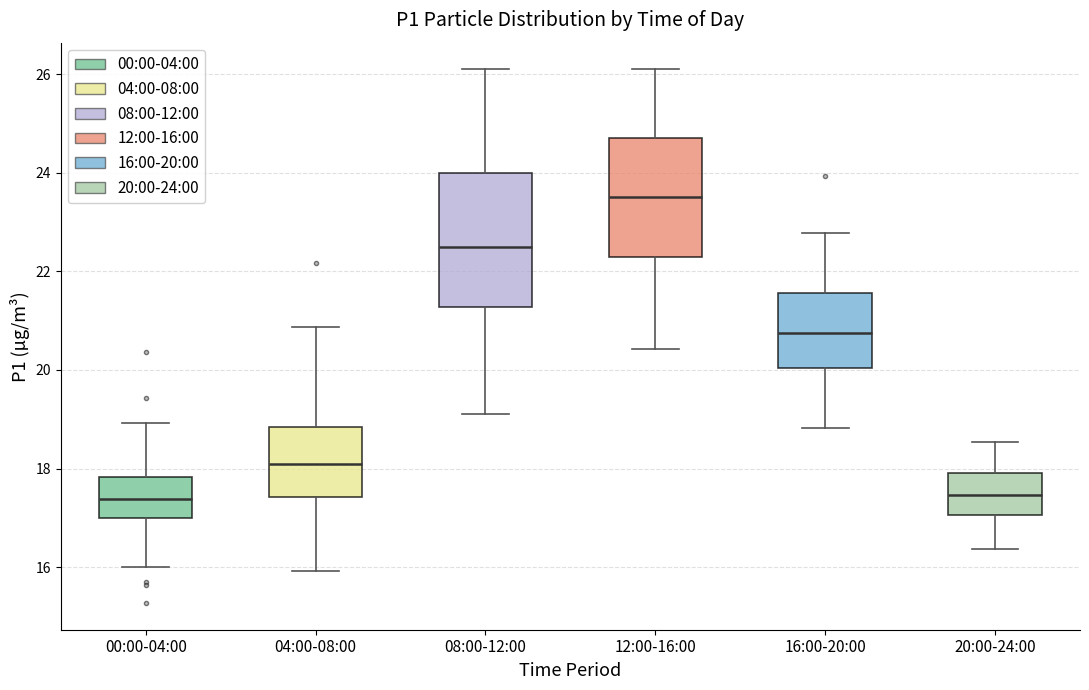

Reading left to right, transcribe this box plot: for each box, give where its median line is, the range the box spans, and where its two whiskers end, as read against the y-axis. The values are not printed on the chart, so give them approximately, as read against the axis.

00:00-04:00: median 17.4, box 17.0 to 17.8, whiskers 16.0 to 19.0
04:00-08:00: median 18.2, box 17.4 to 18.8, whiskers 16.0 to 20.8
08:00-12:00: median 22.6, box 21.2 to 24.0, whiskers 19.2 to 26.2
12:00-16:00: median 23.6, box 22.2 to 24.8, whiskers 20.4 to 26.2
16:00-20:00: median 20.8, box 20.0 to 21.6, whiskers 18.8 to 22.8
20:00-24:00: median 17.4, box 17.0 to 18.0, whiskers 16.4 to 18.6